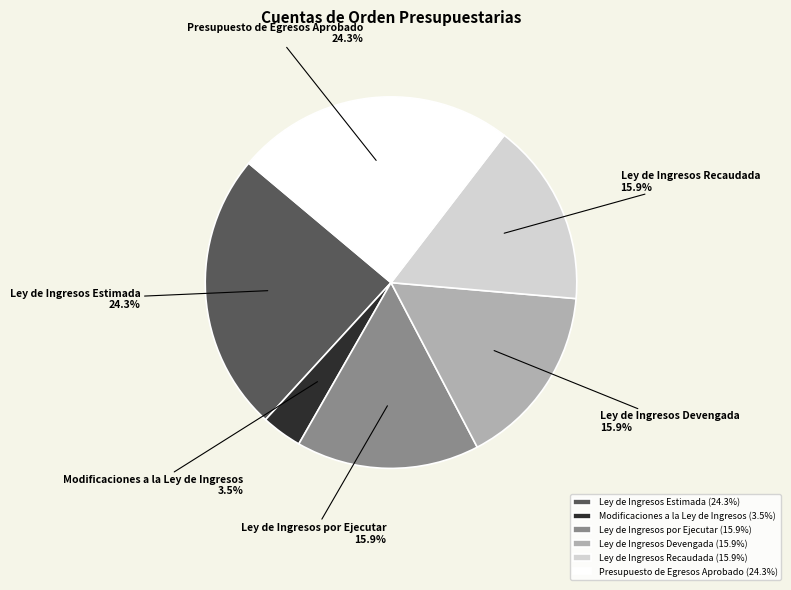

How many segments does this pie chart have?

6